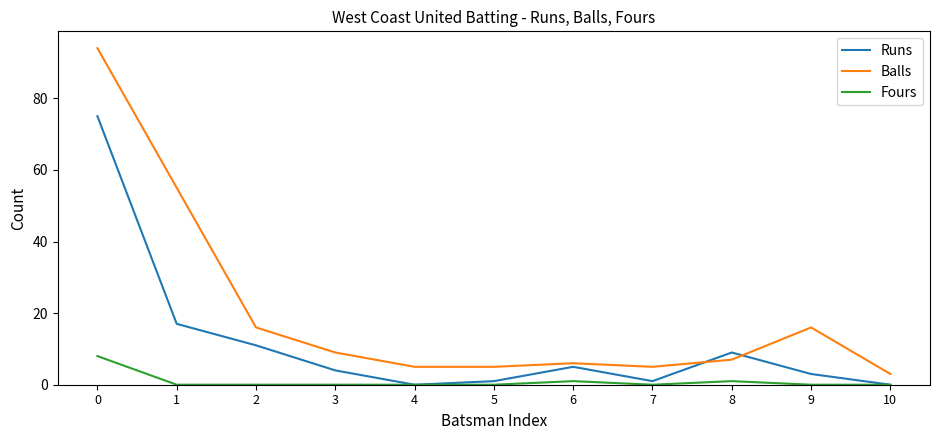

The value of Fours at 0 is 3. True or false?

False